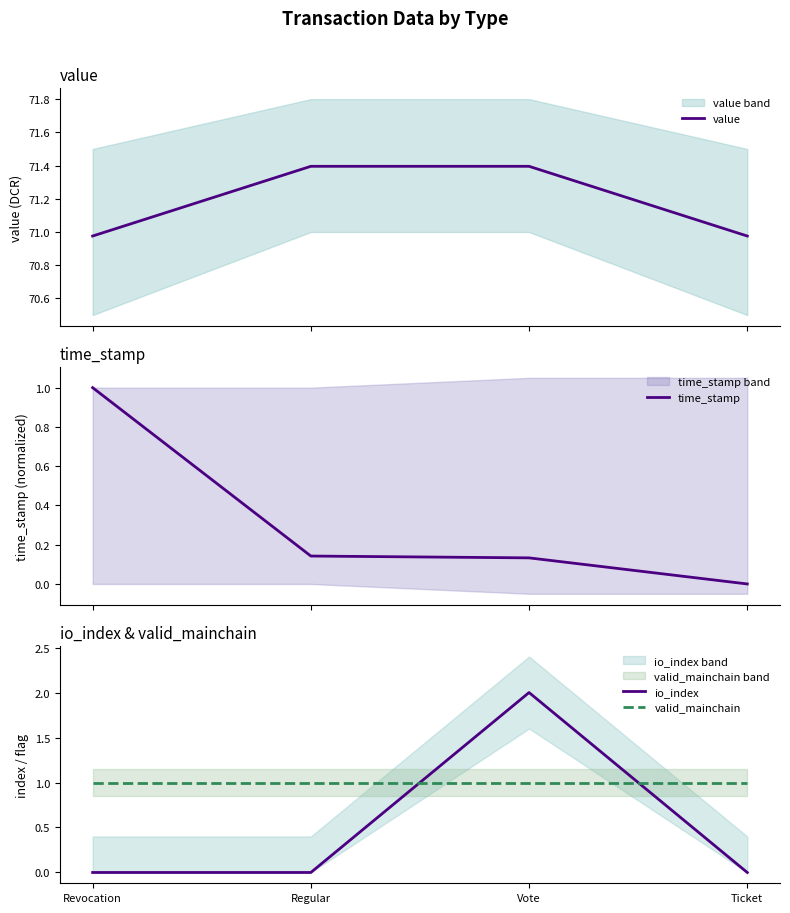

Which label corresponds to the largest value in the chart?

Regular